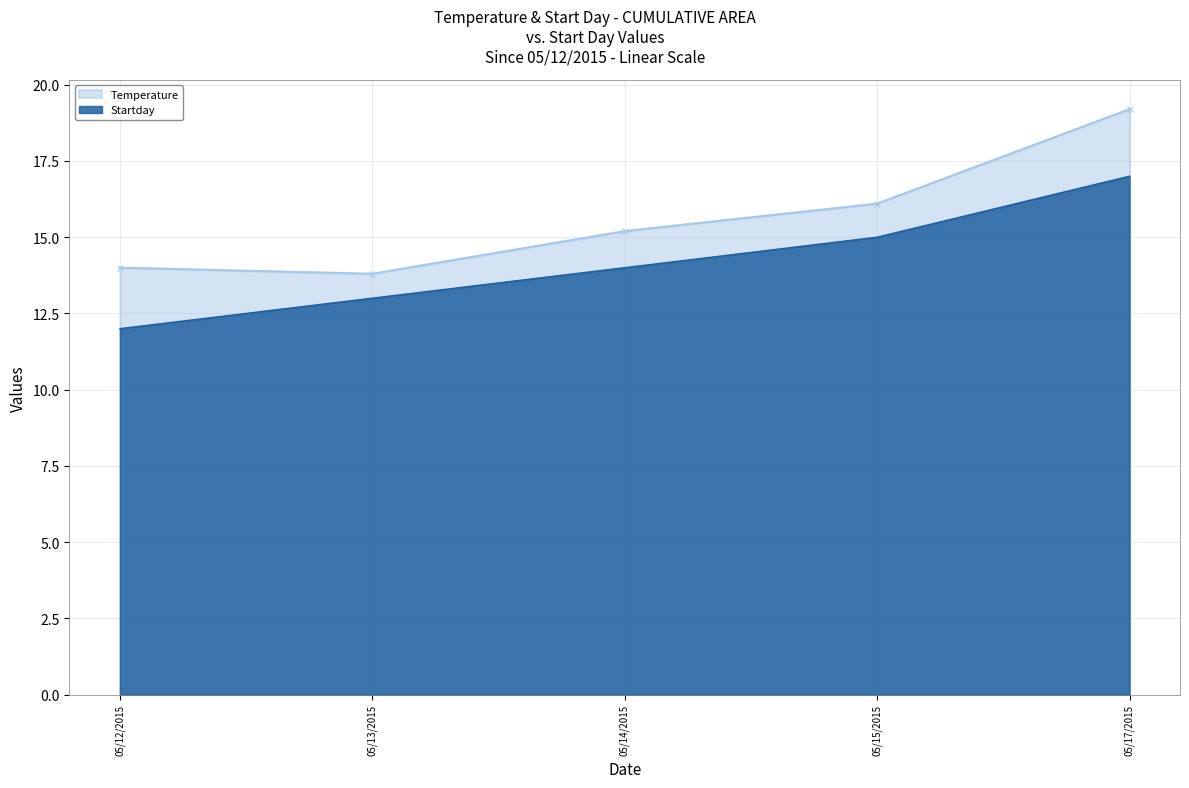

True or false: Temperature and Startday intersect in this chart.

False